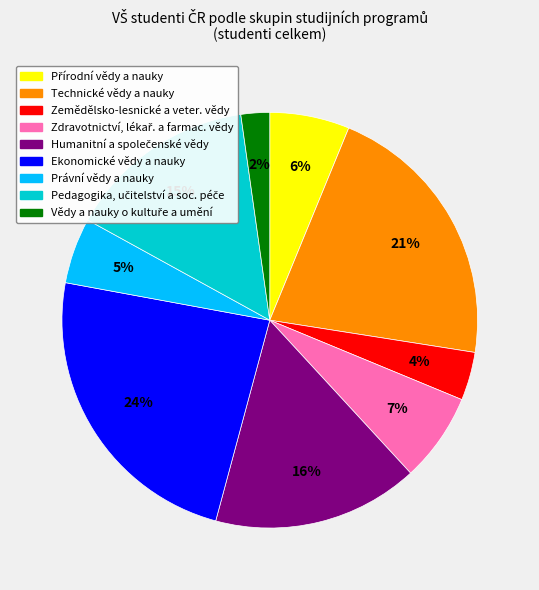

What is the largest slice in the pie chart?

Ekonomické vědy a nauky